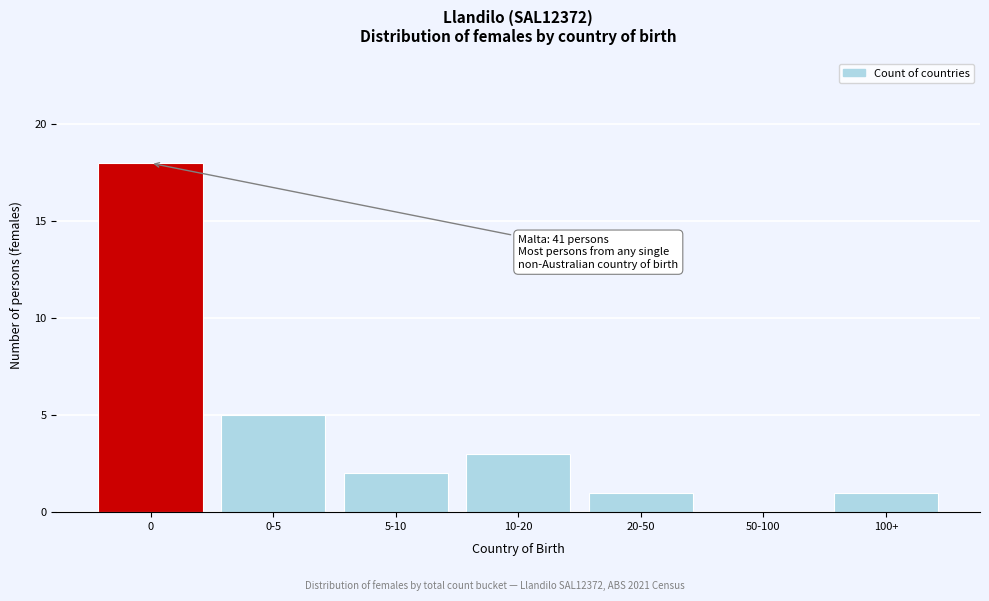

Reading left to right, extract all data points from this chart.

0=18	0-5=5	5-10=2	10-20=3	20-50=1	50-100=0	100+=1